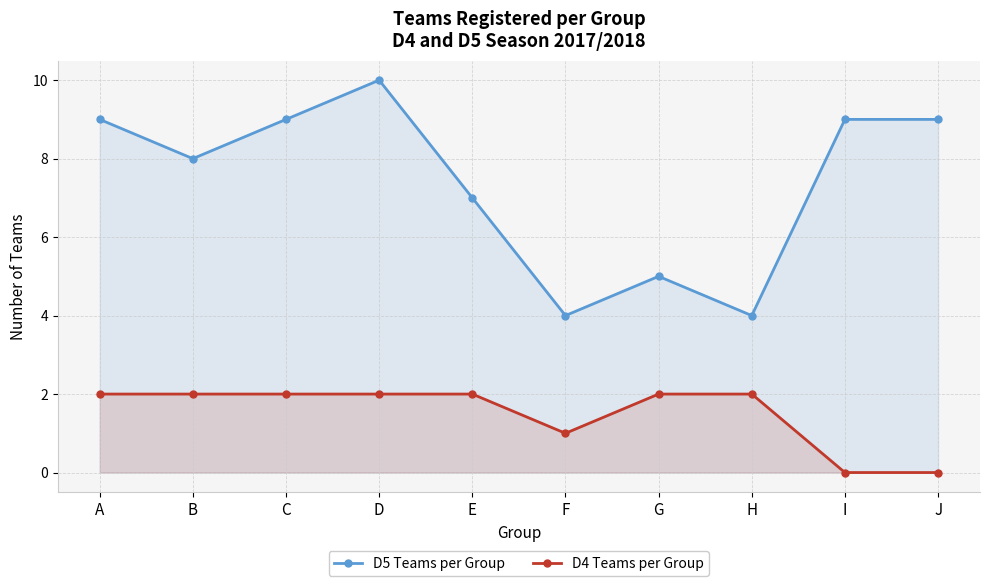

In D4 Teams per Group, how many points are lower than both neighbors (excluding endpoints)?

1